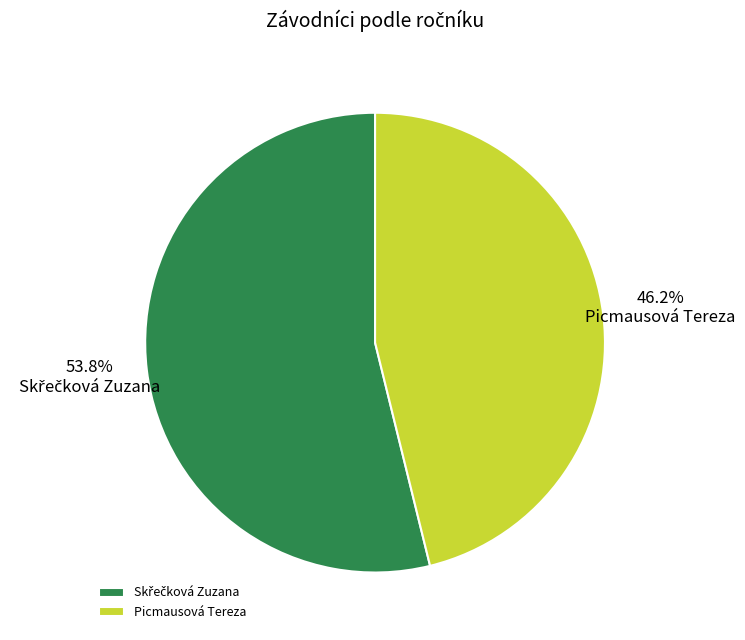

Does any single category account for the majority?

Yes